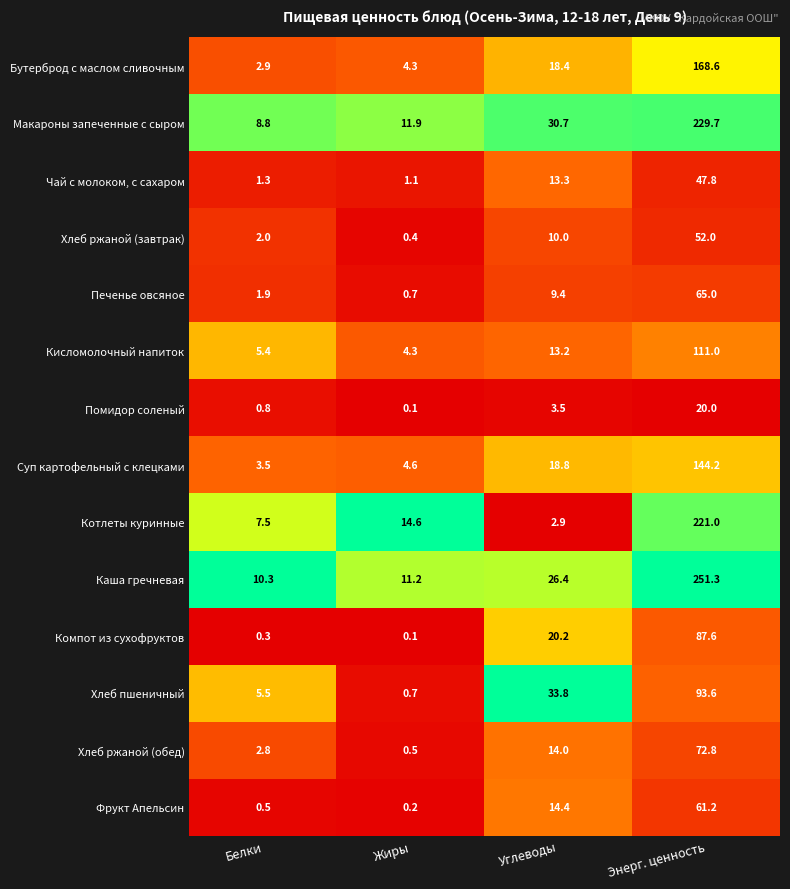

What is the difference between the maximum and minimum values in the Помидор соленый series?

19.9